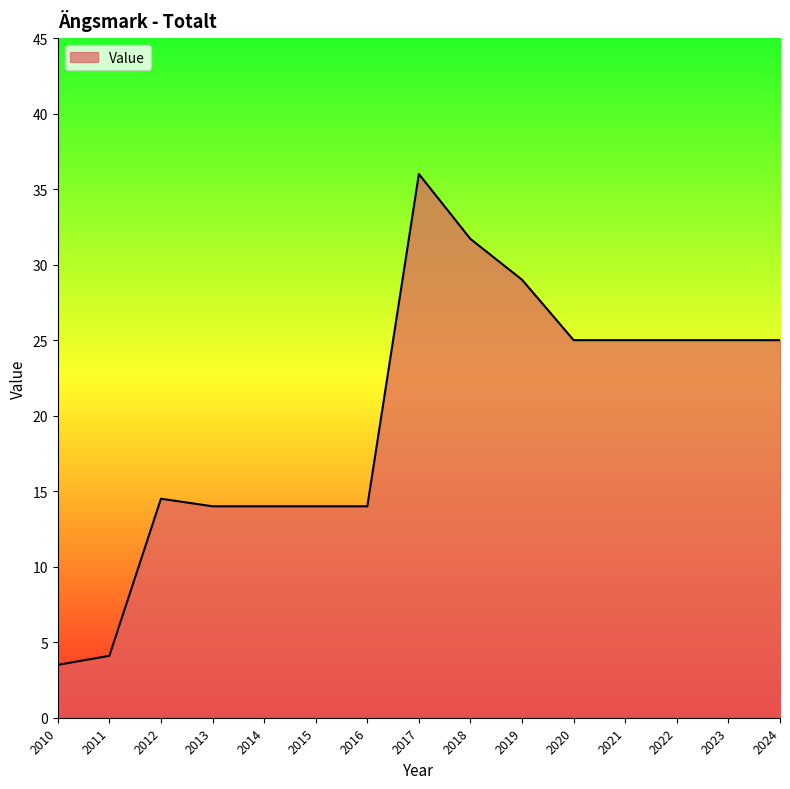

Approximately how many times larger is the value at 2017 compared to 2013?

2.6